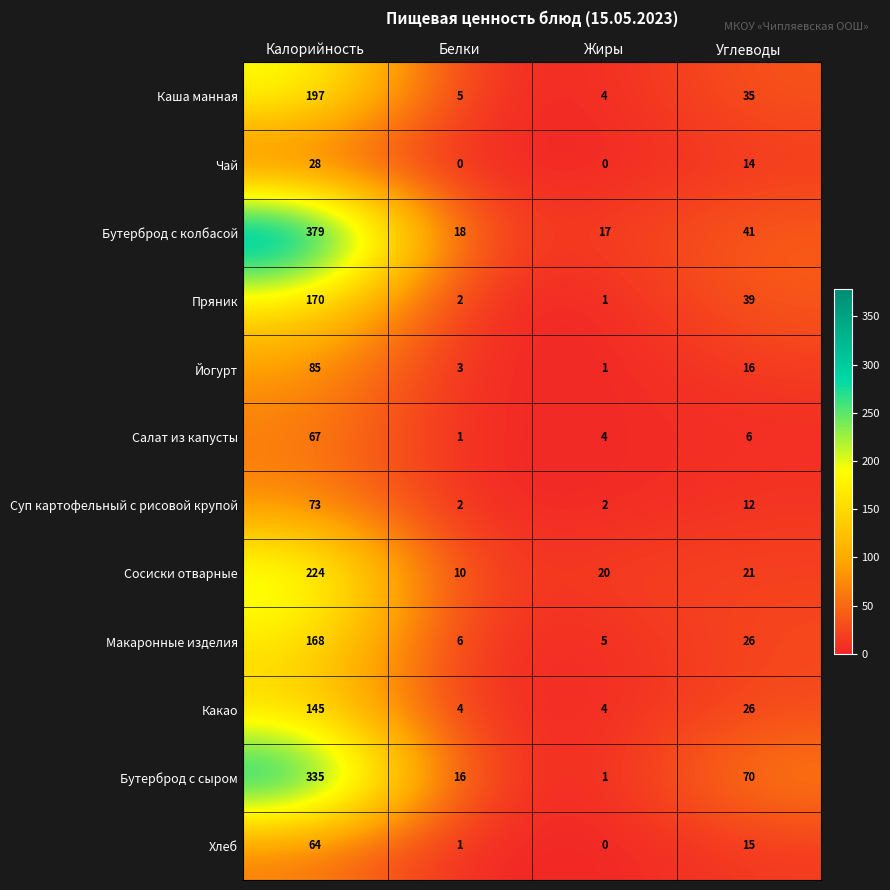

Which category has the highest value across all series?

Калорийность